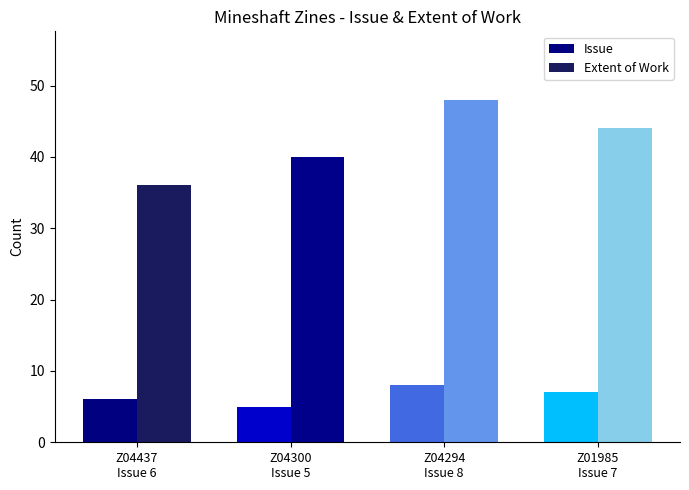

What is the greatest value displayed?

48